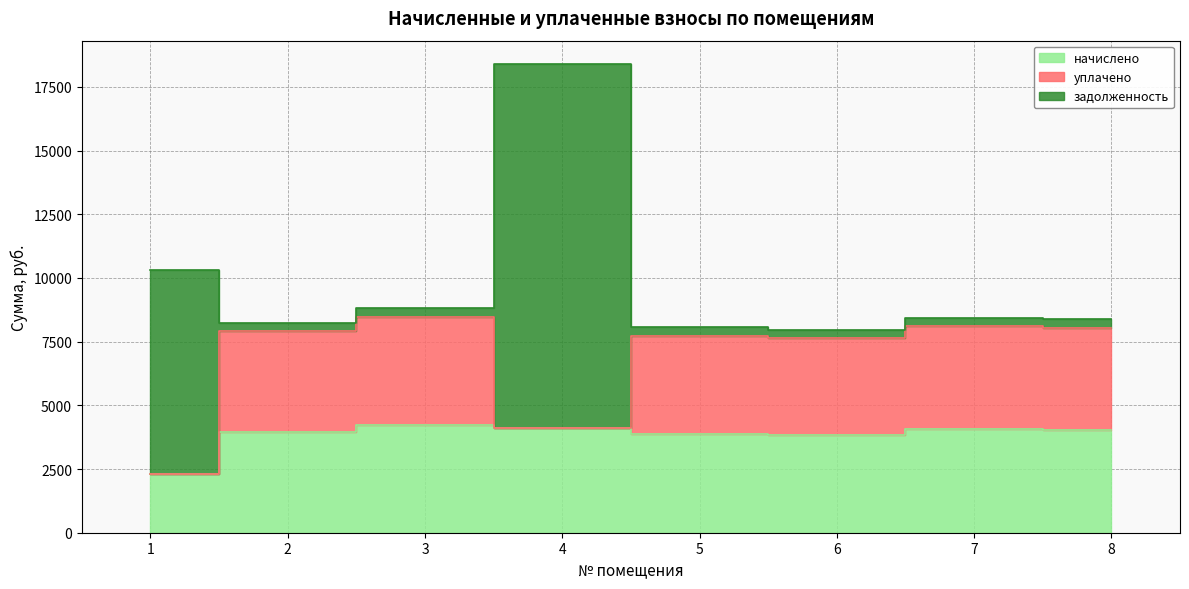

In начислено, how many points are lower than both neighbors (excluding endpoints)?

1